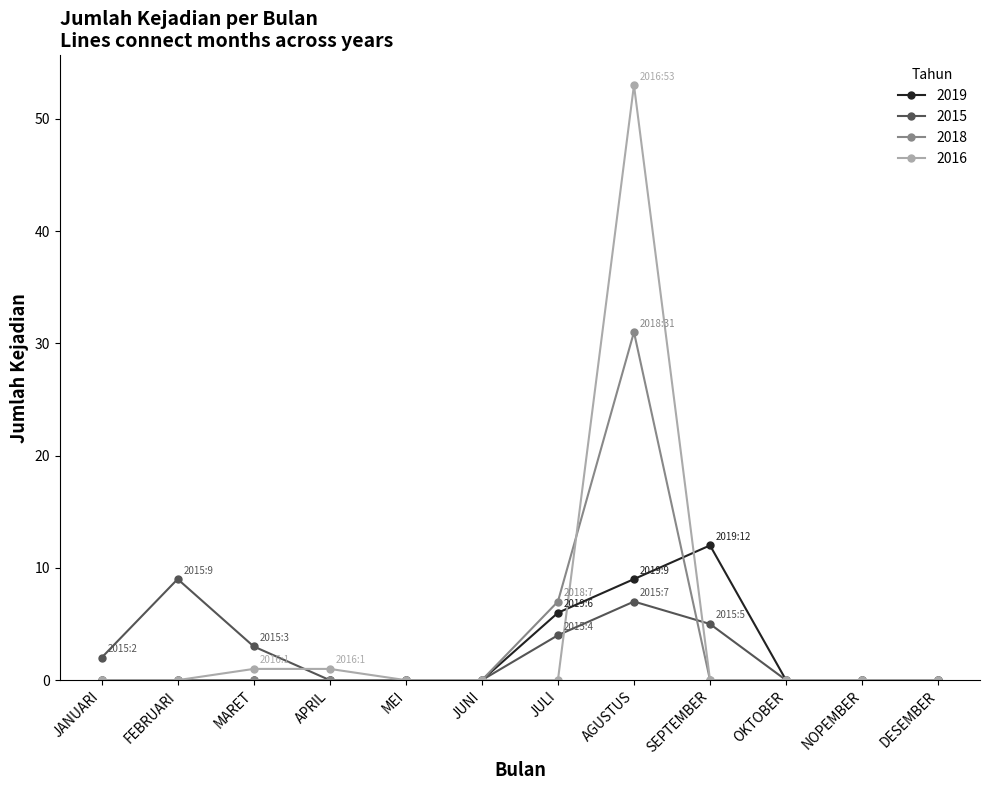

What position from the left is NOPEMBER?

11